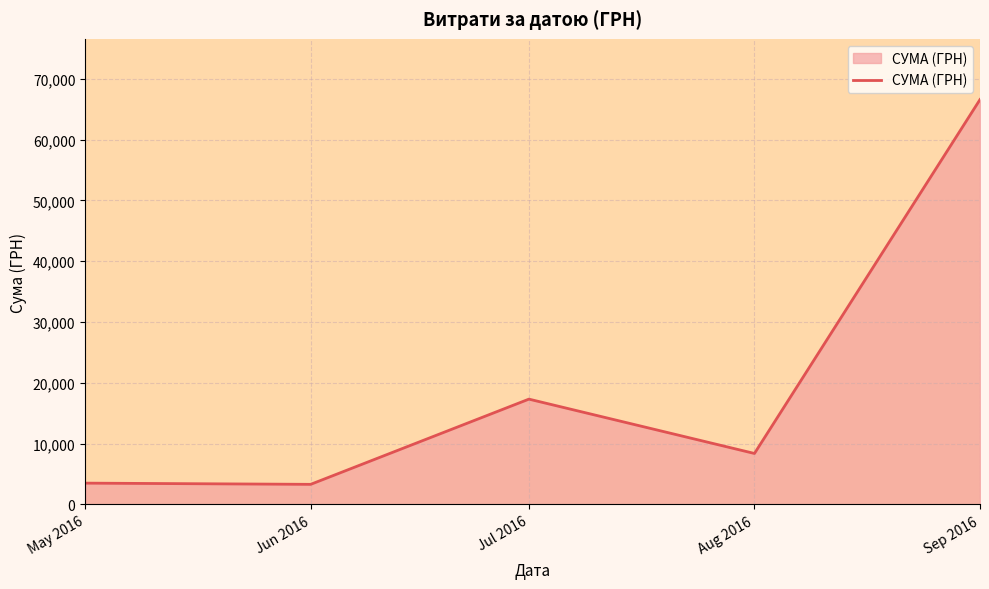

What is the difference between the second highest and second lowest values?

13817.8